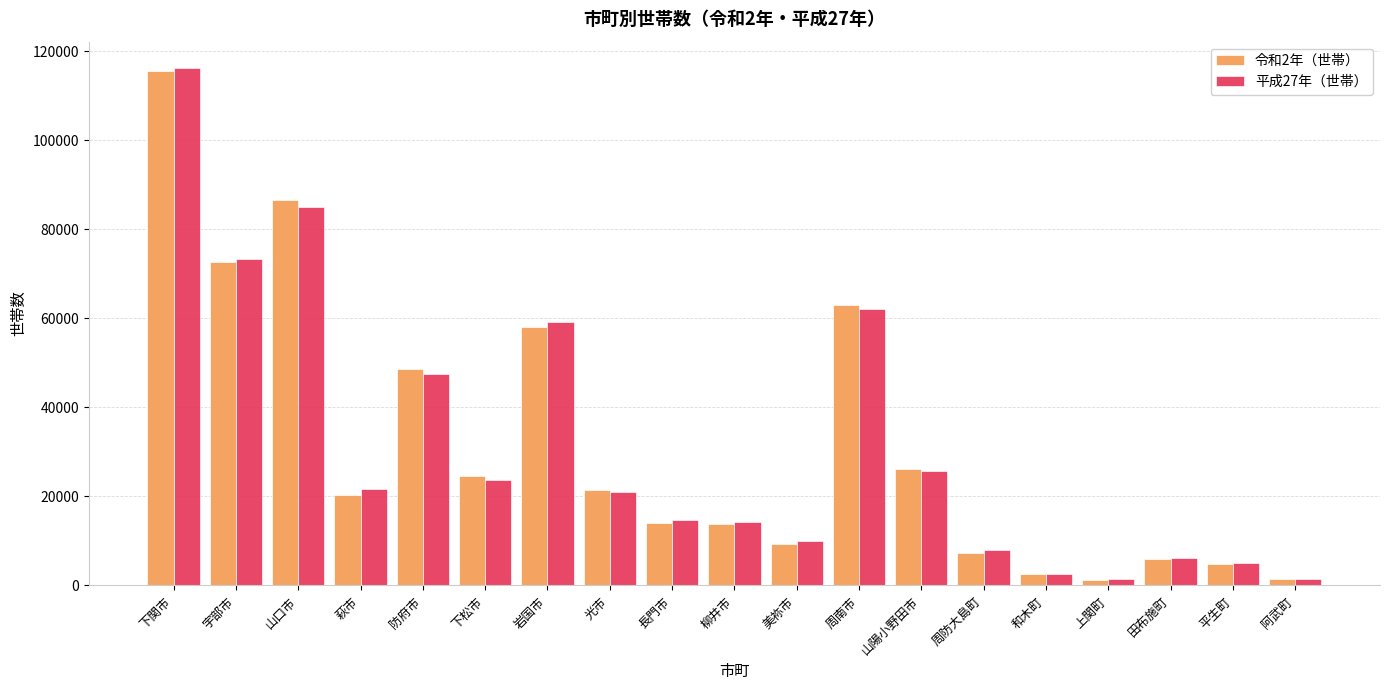

At which category does the chart reach its peak across all series?

下関市